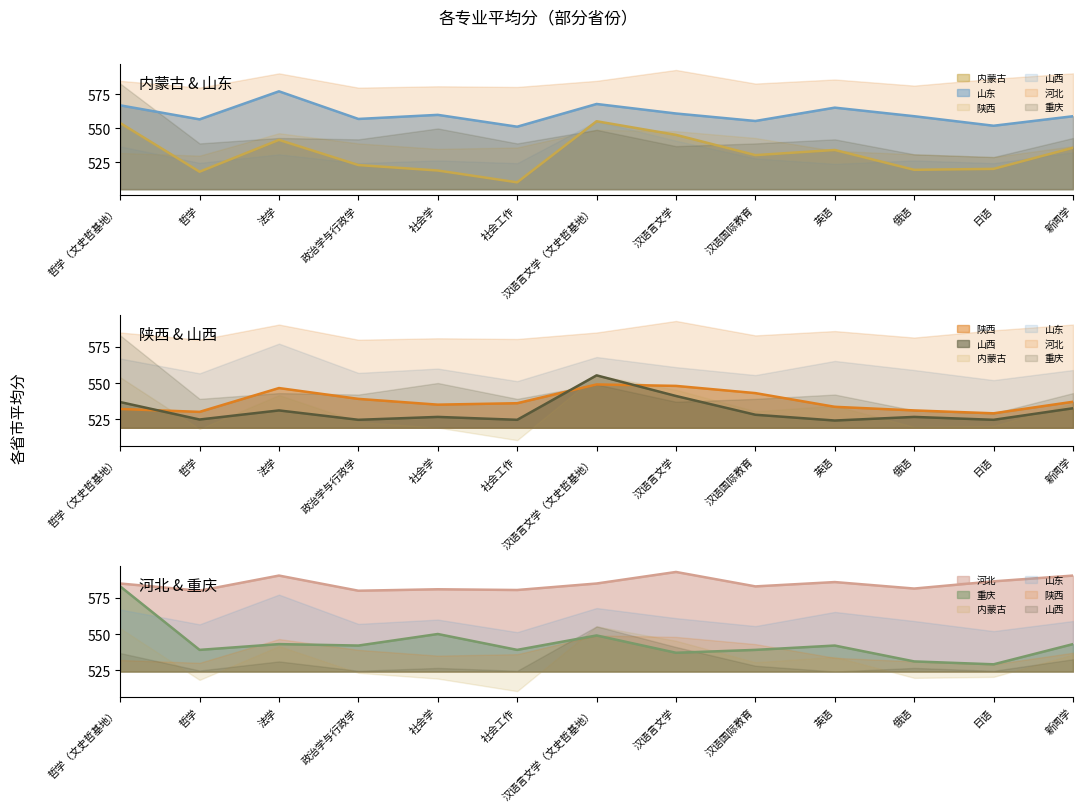

How many values in the 河北 series are below 585?

6